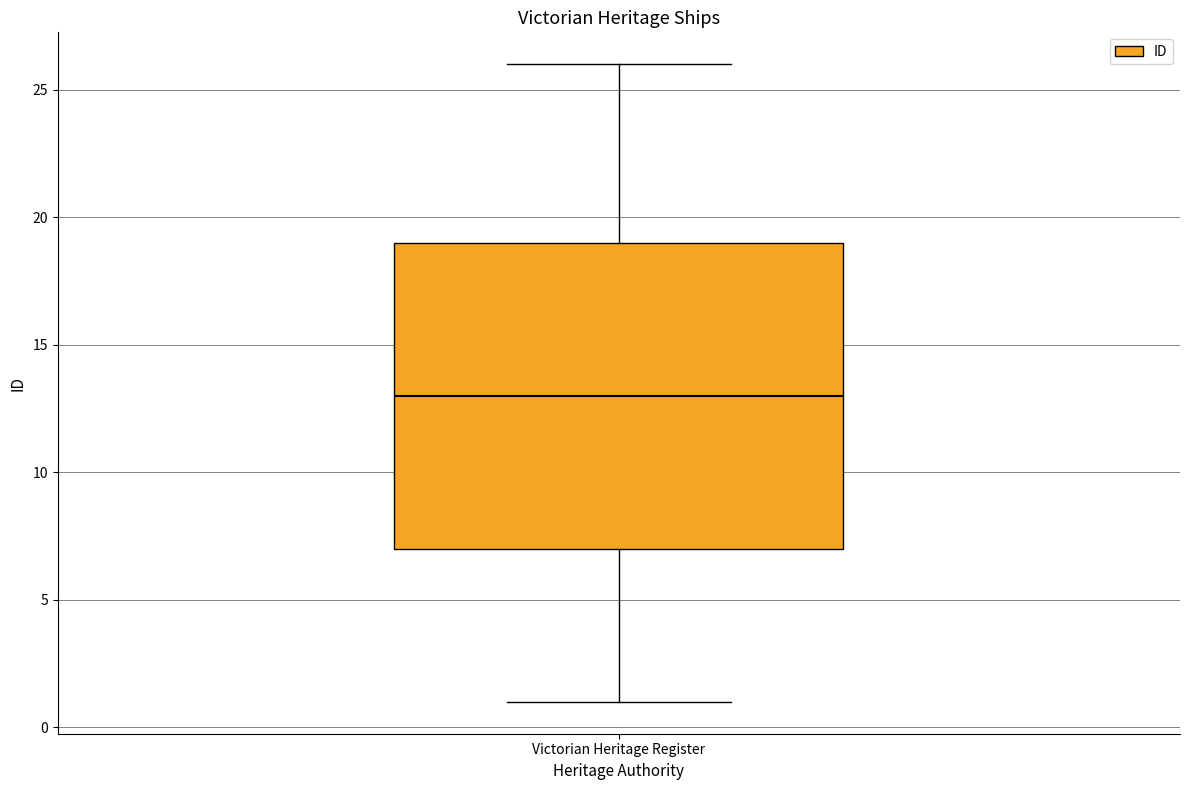

Read this box plot against the y-axis: the position of the median line, the range covered by the box, and the ends of both whiskers. The values are not printed on the chart, so give them approximately, as read against the axis.

median 13, box 7 to 19, whiskers 1 to 26